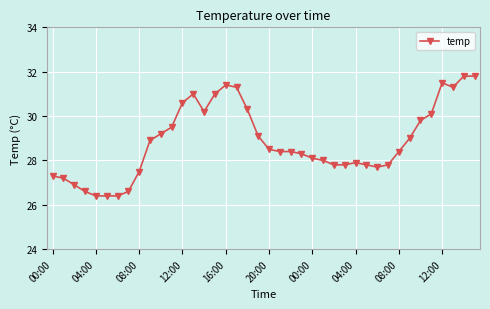

What is the difference between the maximum and minimum values?

5.4